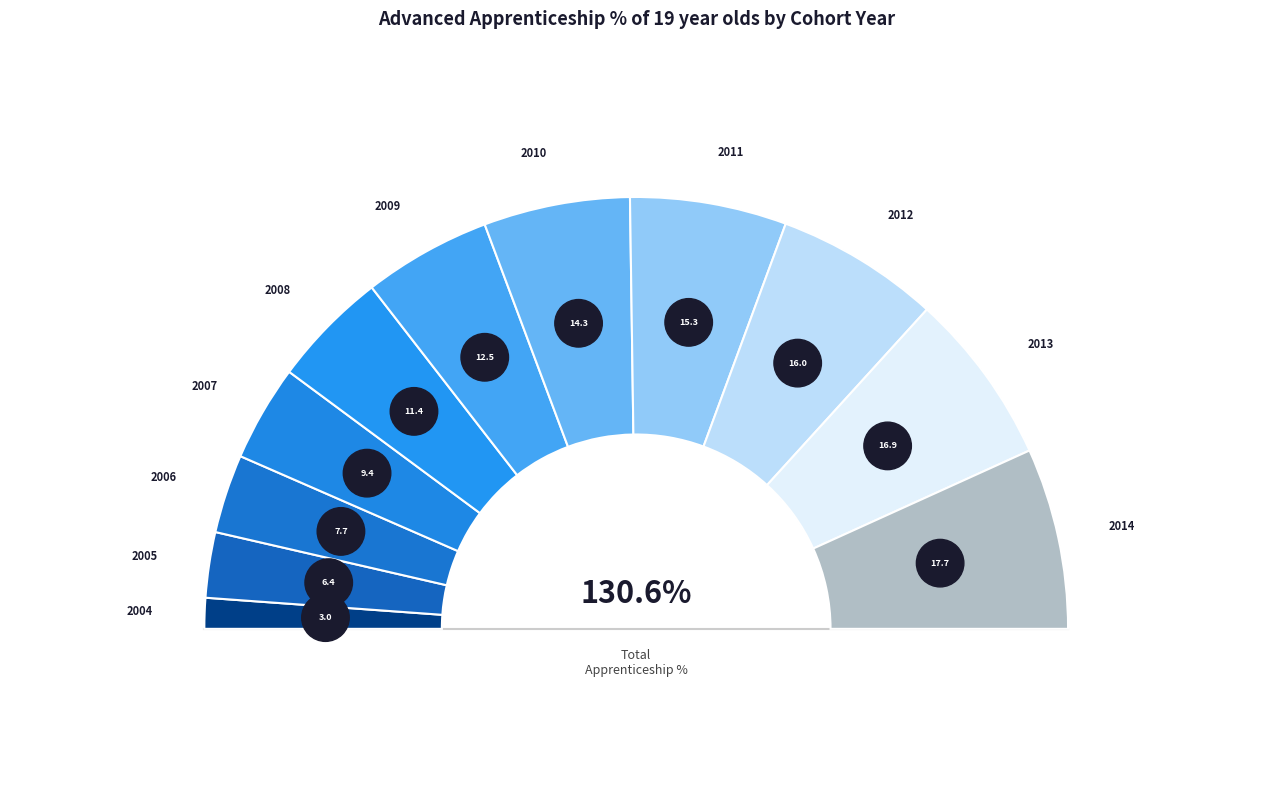

What percentage do 2014 and 2013 together represent?

26.5%